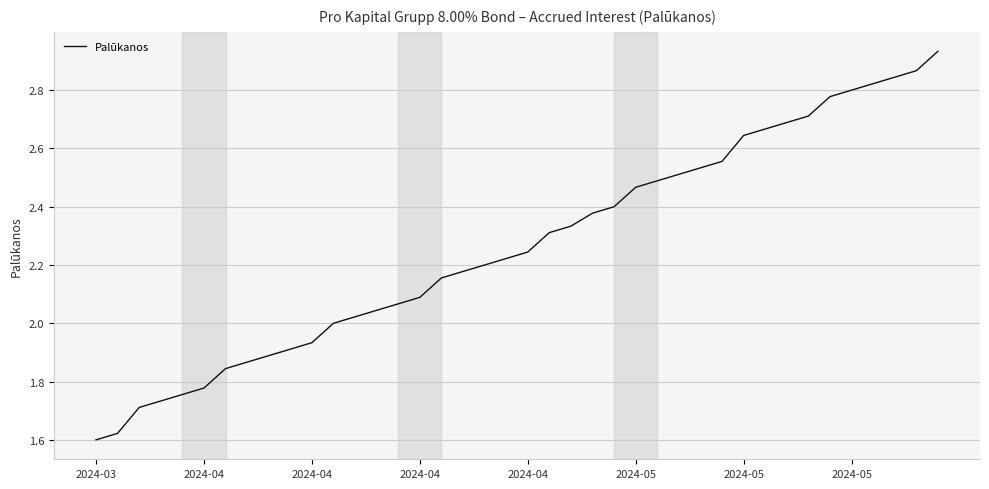

What is the difference between the maximum and minimum values?

1.3